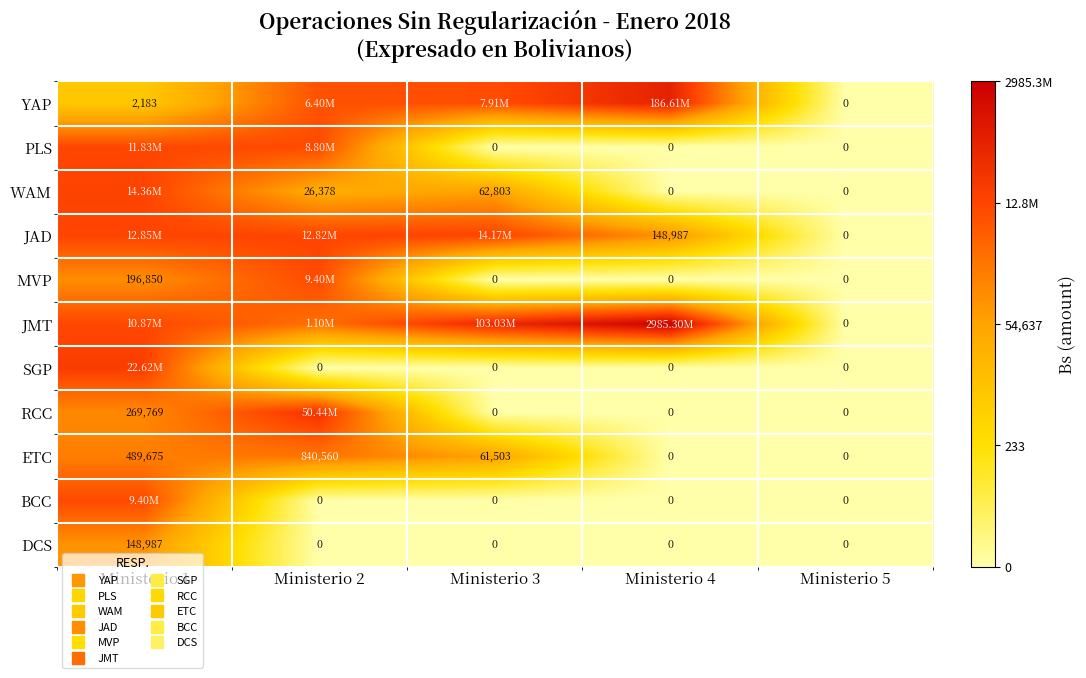

Which series has the largest total across all categories?

JMT